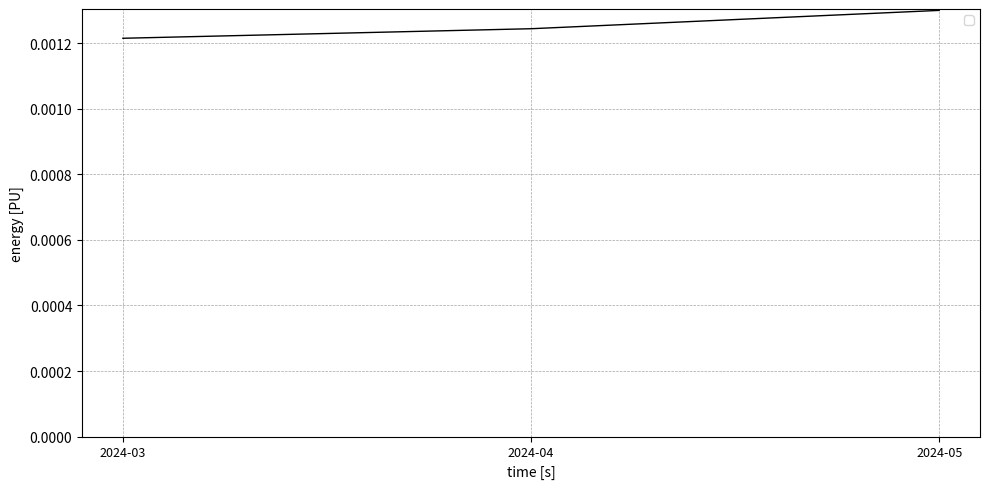

At which label is the value closest to 0?

2024-03